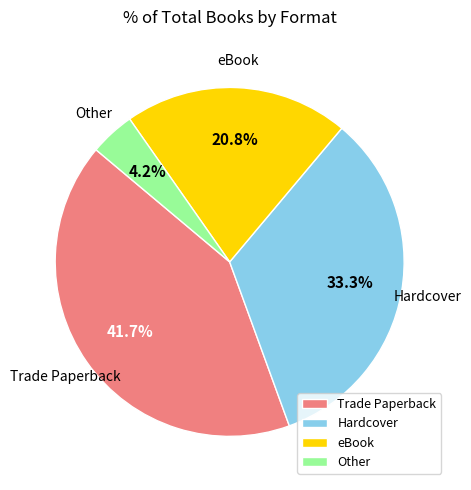

To the nearest percent, what is the average slice percentage?

25%